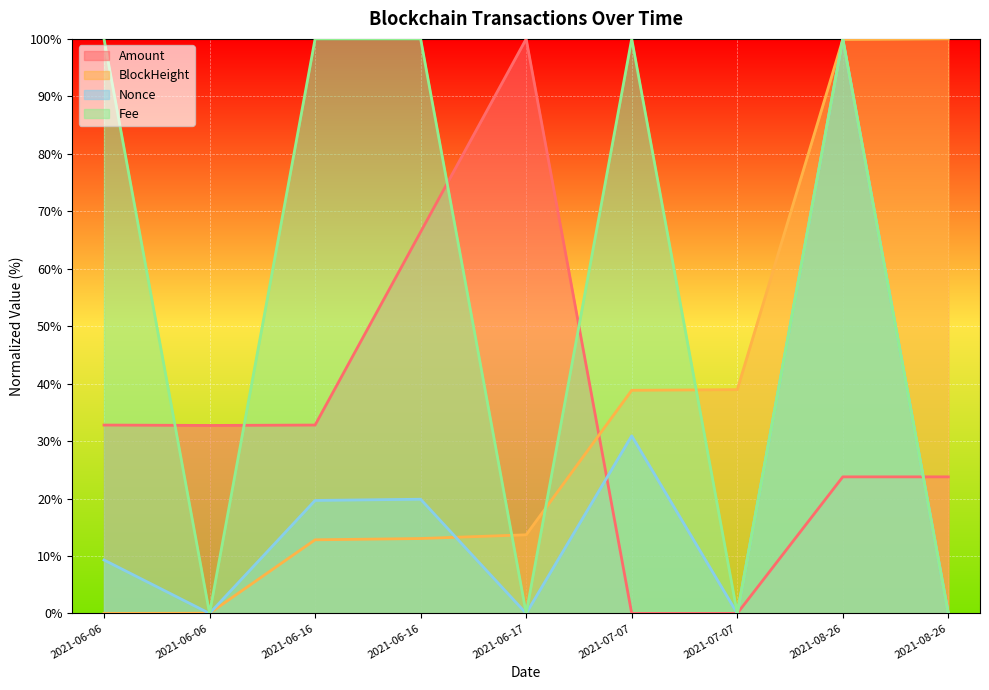

True or false: BlockHeight and Amount cross at least once.

True